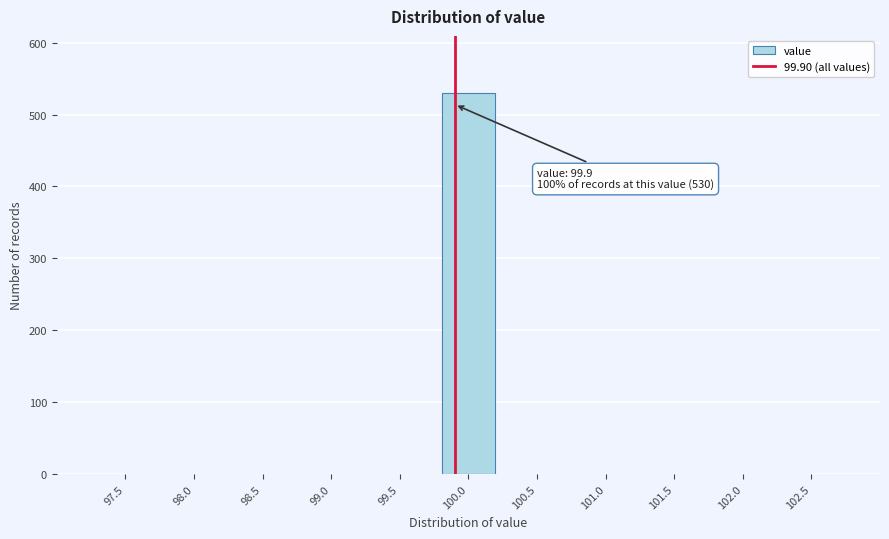

Which range on the x-axis has the tallest bar?

99.80 to 100.20